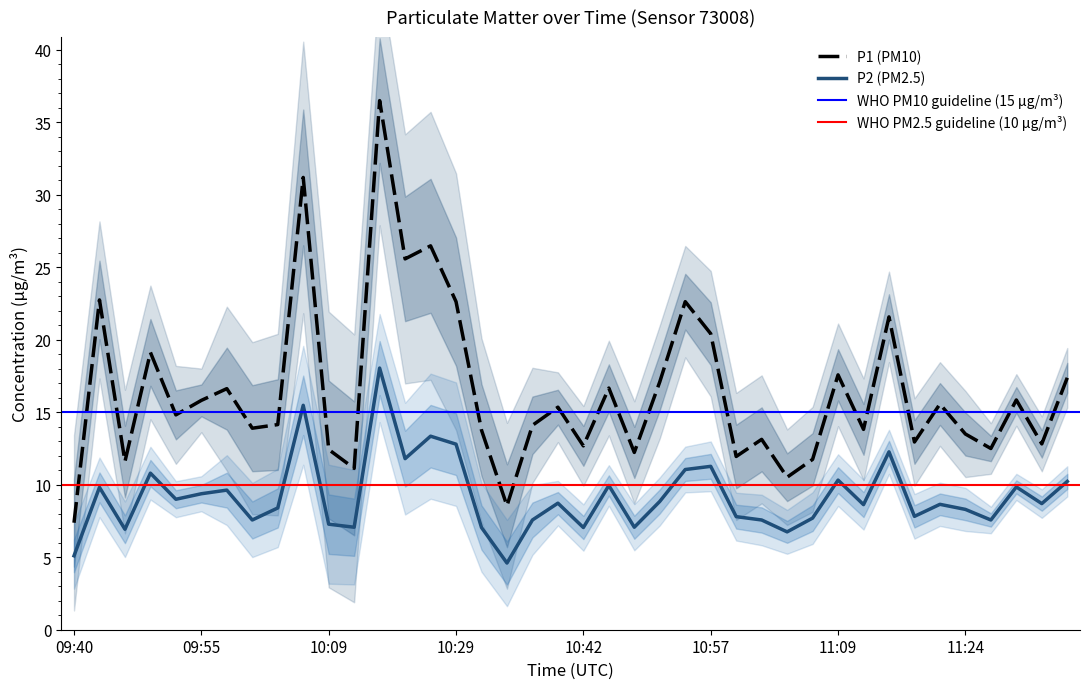

The P1 series shows 6.0 at 10:00. True or false?

False